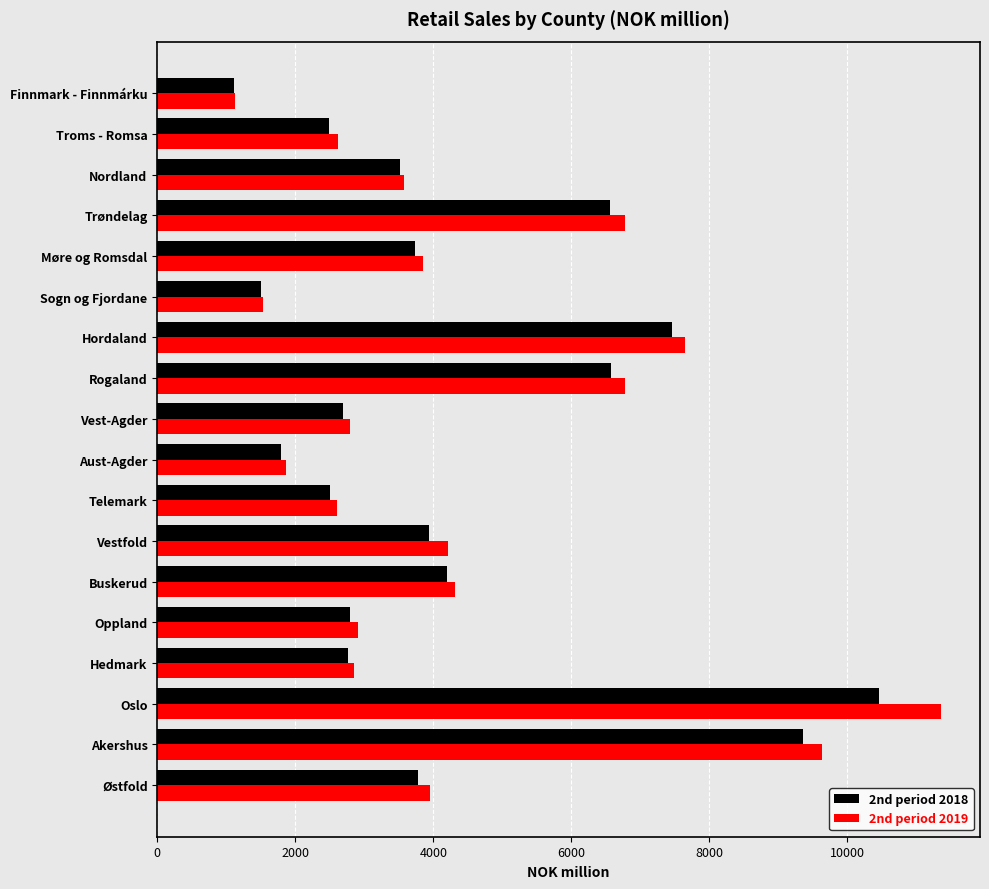

Rank the series by their maximum value, from highest to lowest.

2nd period 2019, 2nd period 2018